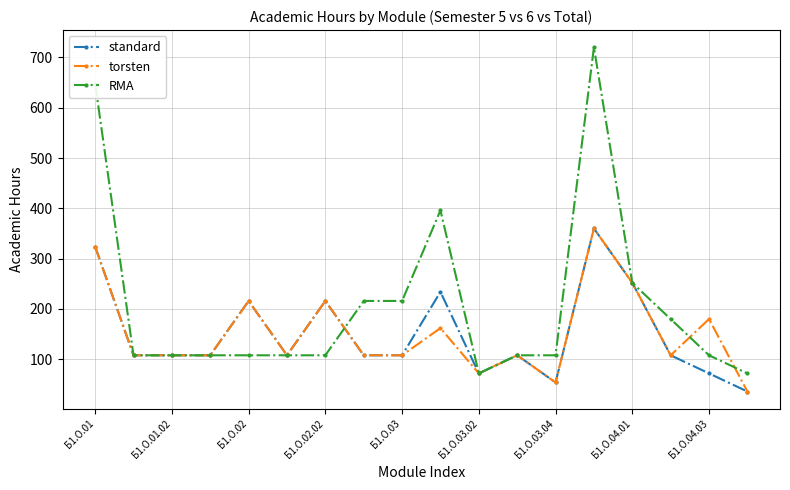

Which series has the widest spread of values?

RMA